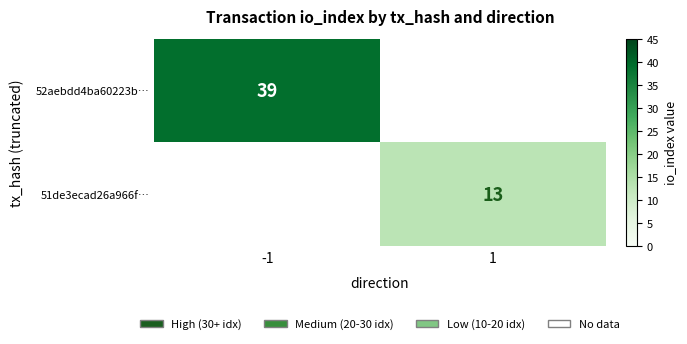

Which label corresponds to the largest value in the chart?

-1